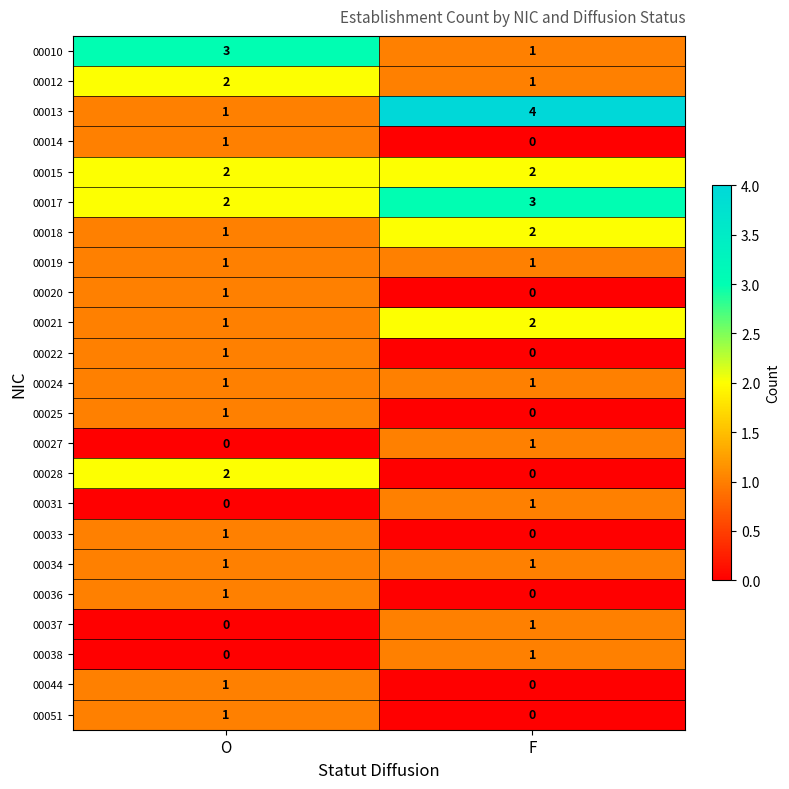

What is the total value across all series at O?

25